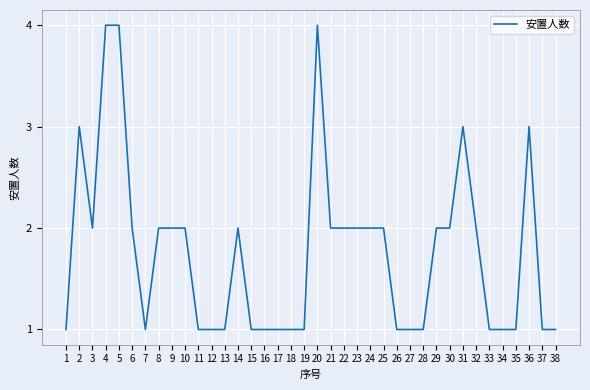

How many lines are shown in the chart?

1